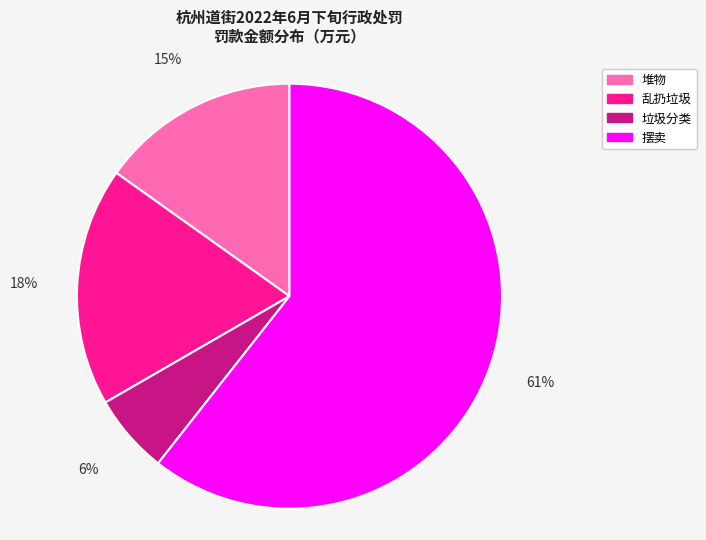

Is there any slice that represents more than half of the pie?

Yes